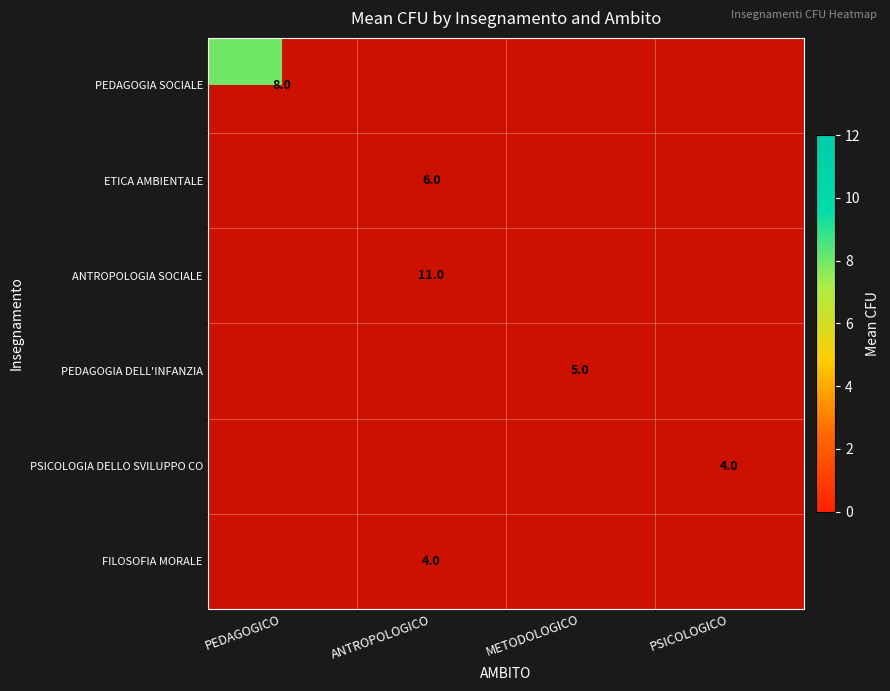

True or false: PEDAGOGIA DELL'INFANZIA has a value of 2 at METODOLOGICO.

False